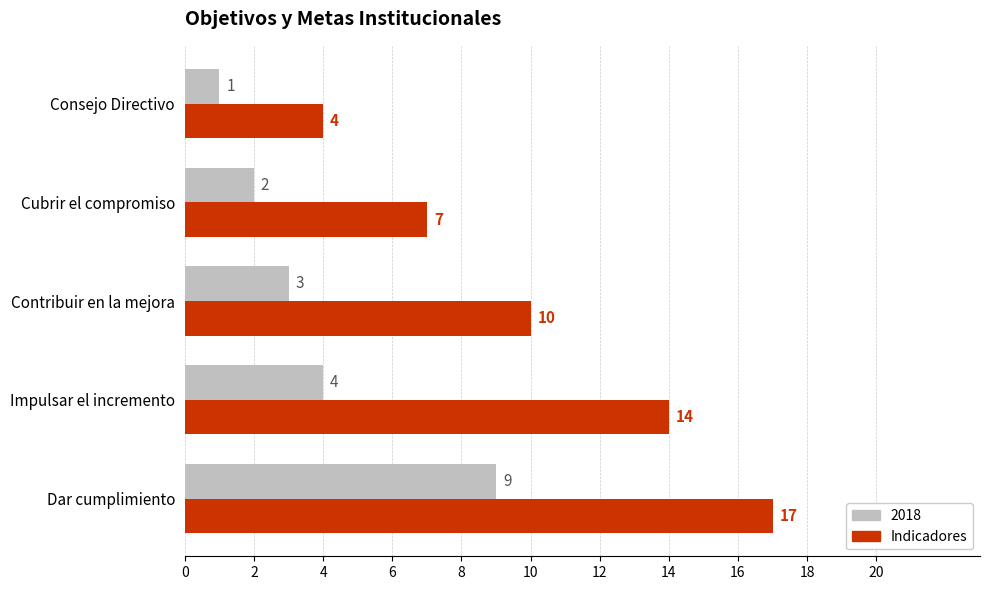

How many data points does each series have?

5